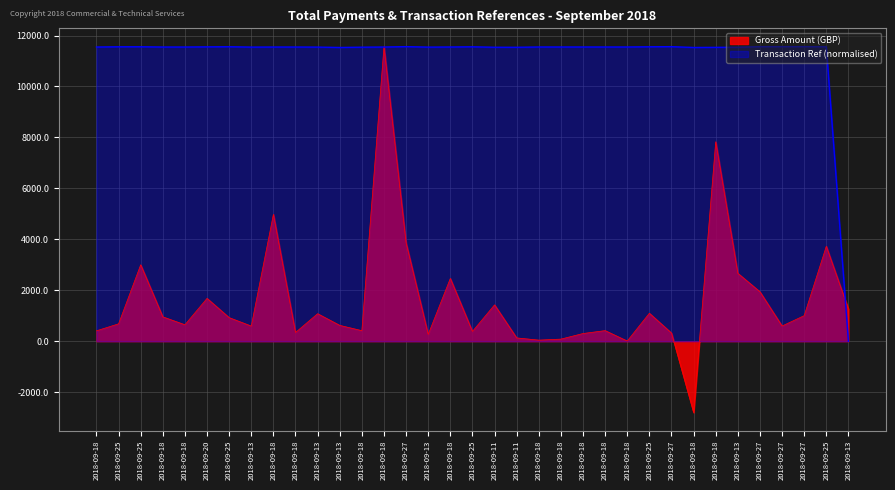

What is the label of the 2nd point from the left?

2018-09-25